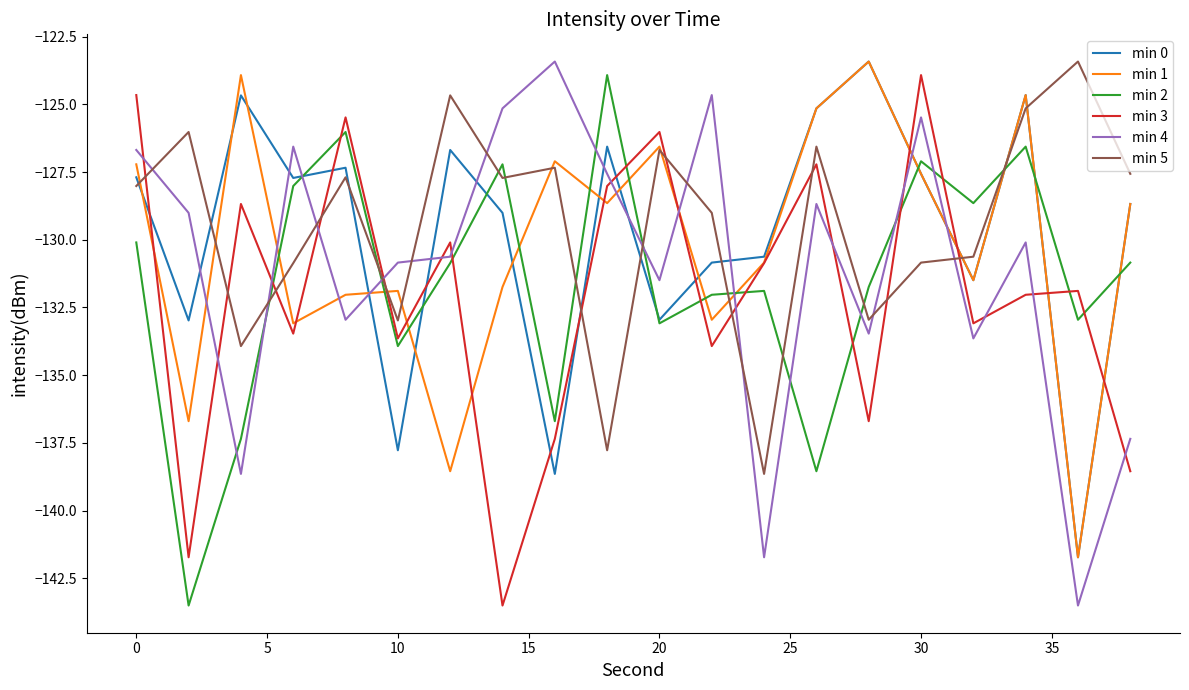

True or false: min 5 and min 3 intersect in this chart.

True